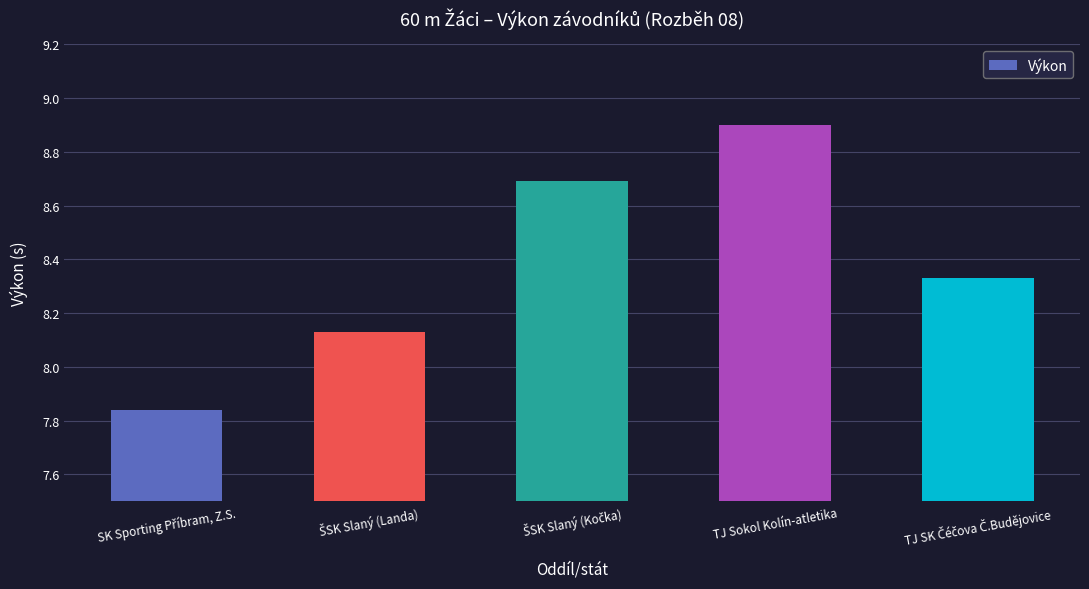

What is the value of the 3rd bar from the left?

8.7